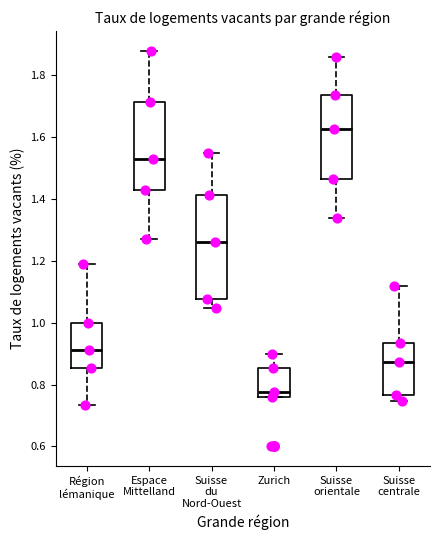

Comparing the boxes themselves (not the whiskers), which one is the tallest?

Suisse du Nord-Ouest